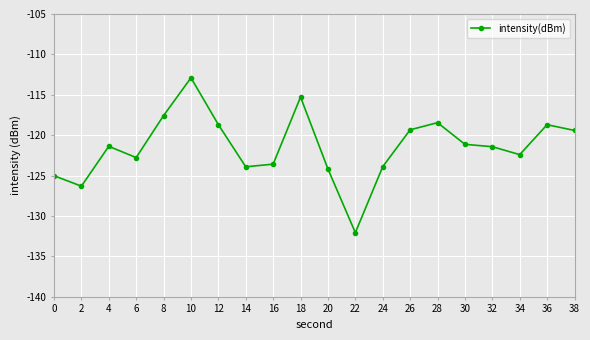

What is the maximum value shown in the chart?

-112.9